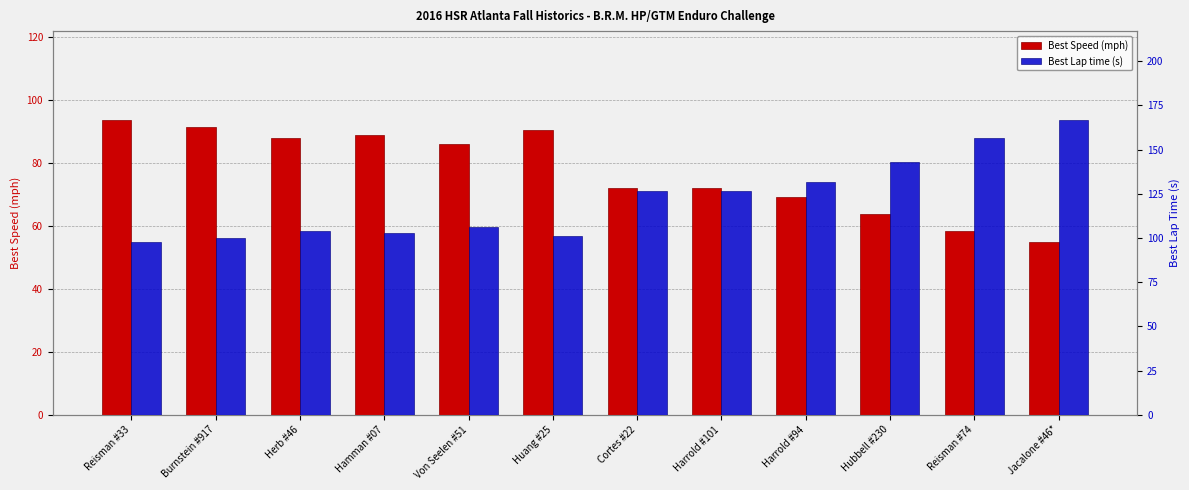

Between Cortes #22 and Harrold #101, which series saw the biggest shift?

Best Lap time (s)